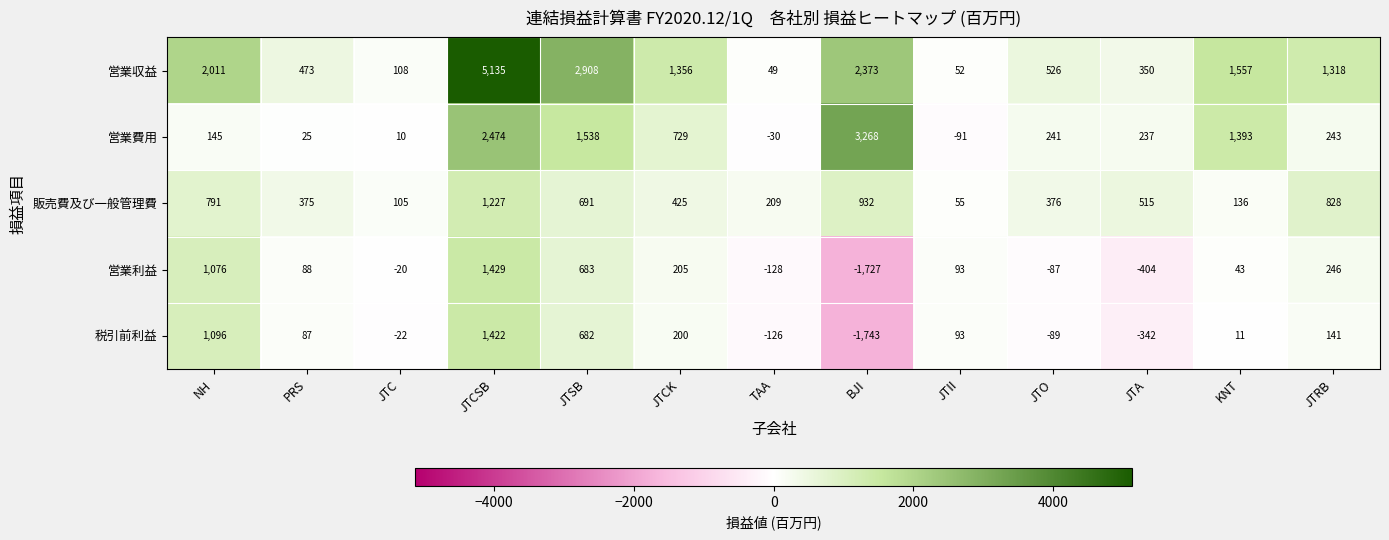

Which series has the largest range (max minus min)?

営業収益